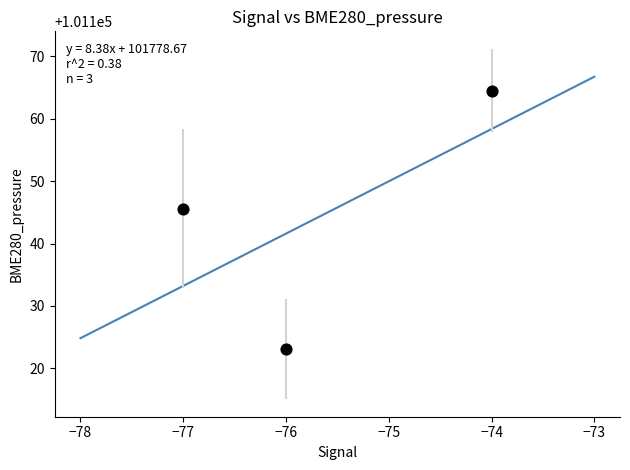

What Y value in the scatter plot is closest to 101143?

101145.6